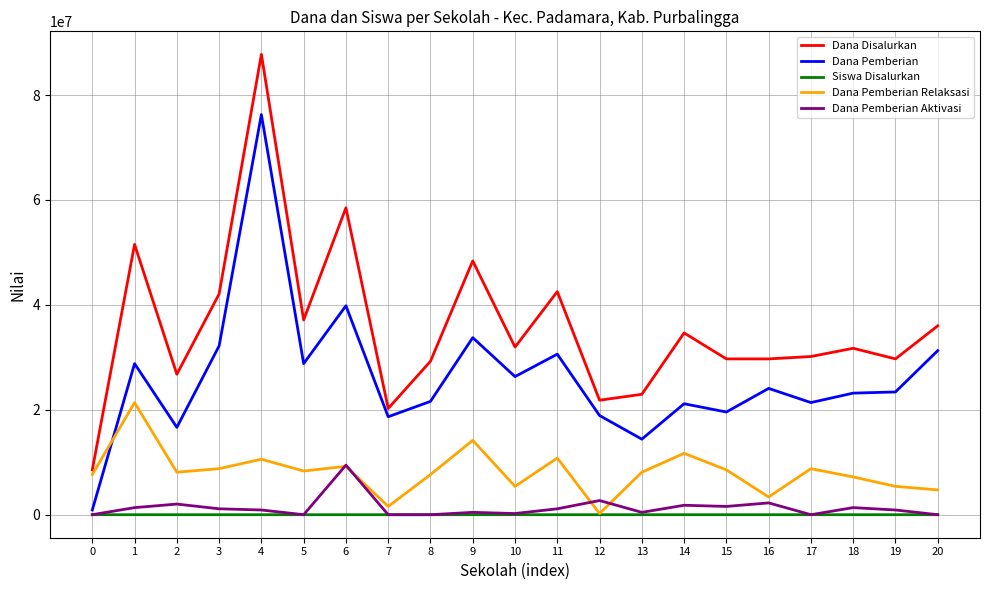

What is the minimum value for Dana Disalurkan?

8550000